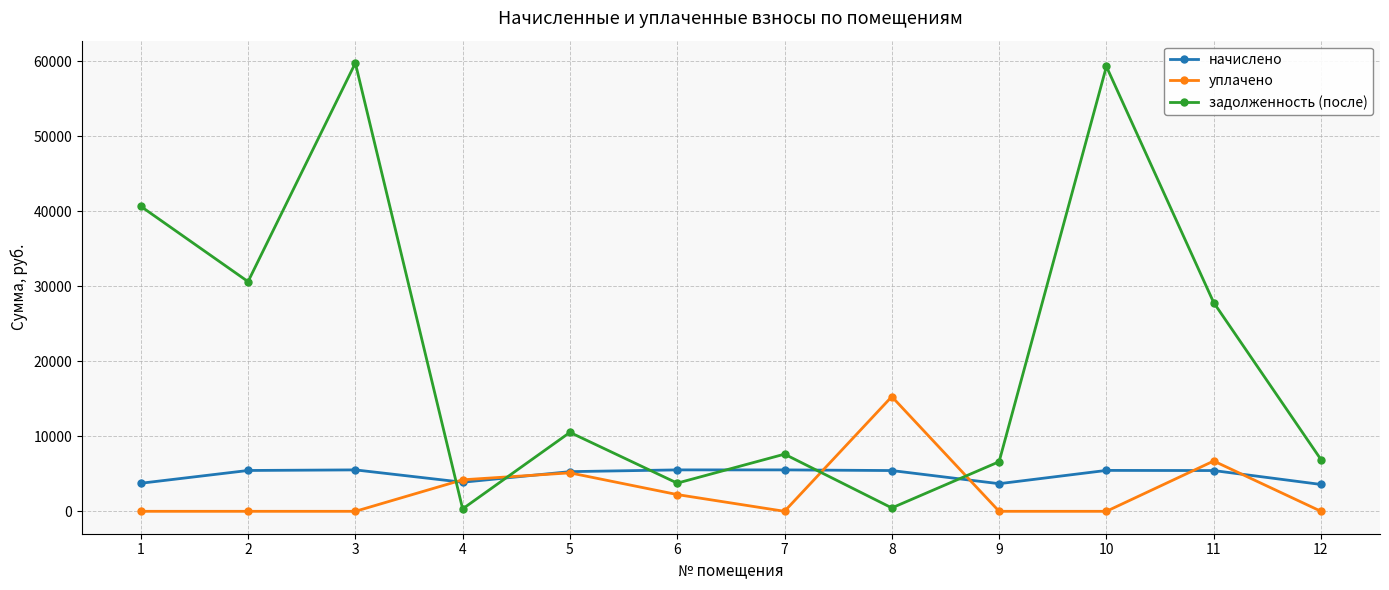

How many data points in начислено are above 5437?

7